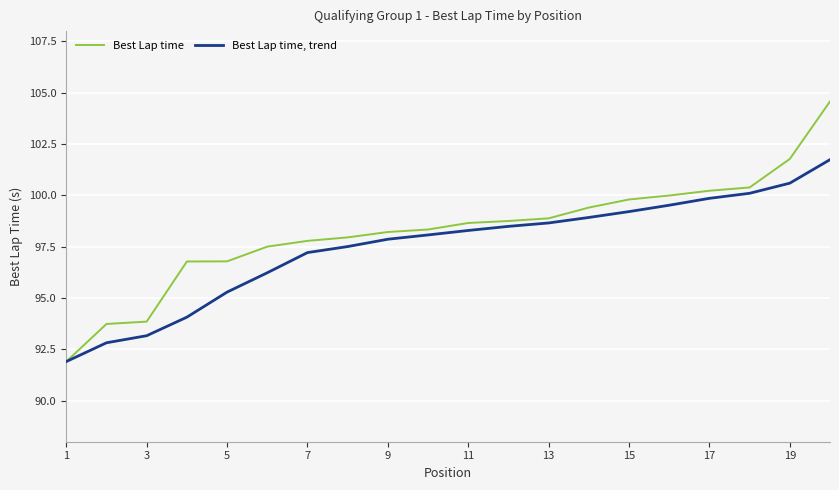

What is the sum of all Best Lap time, trend values?

1949.5